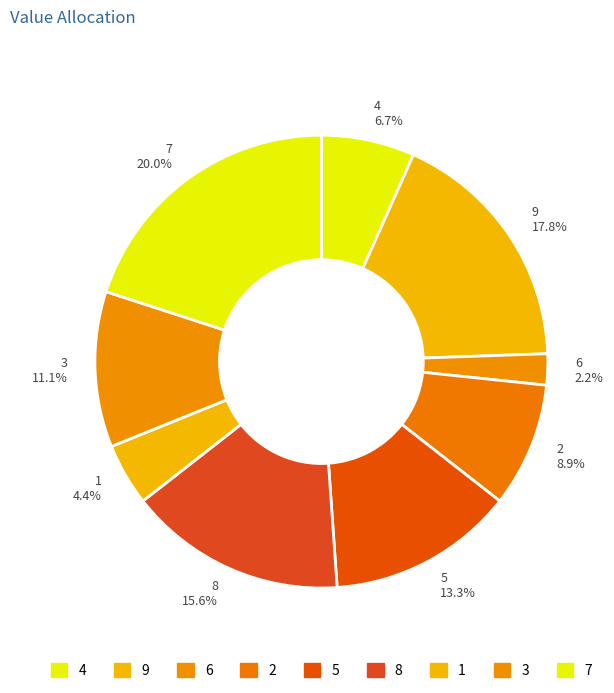

To the nearest percent, what portion does 7 represent?

20%